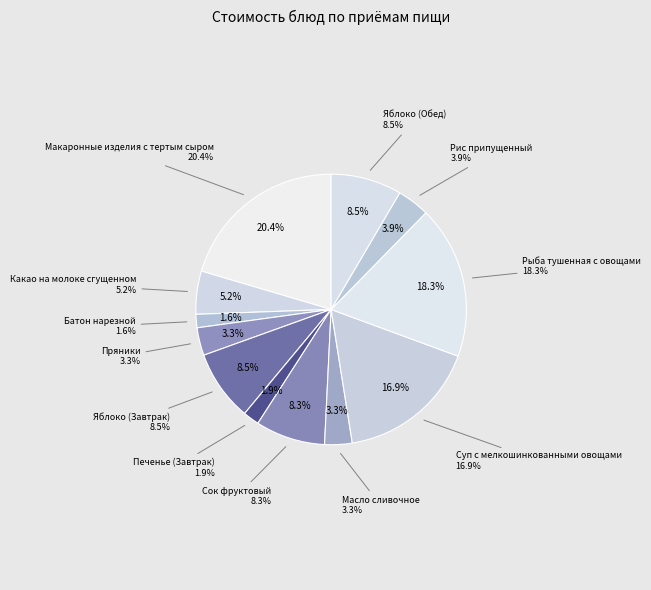

Count the number of slices in the pie.

12